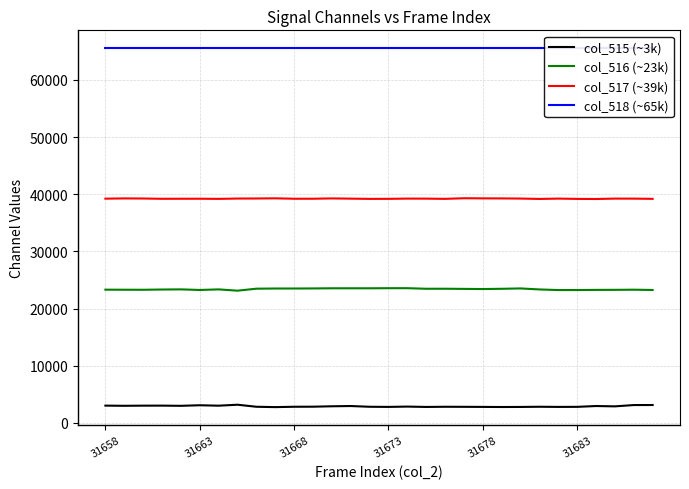

How many interior local valleys does the col_516 (~23k) series have?

7